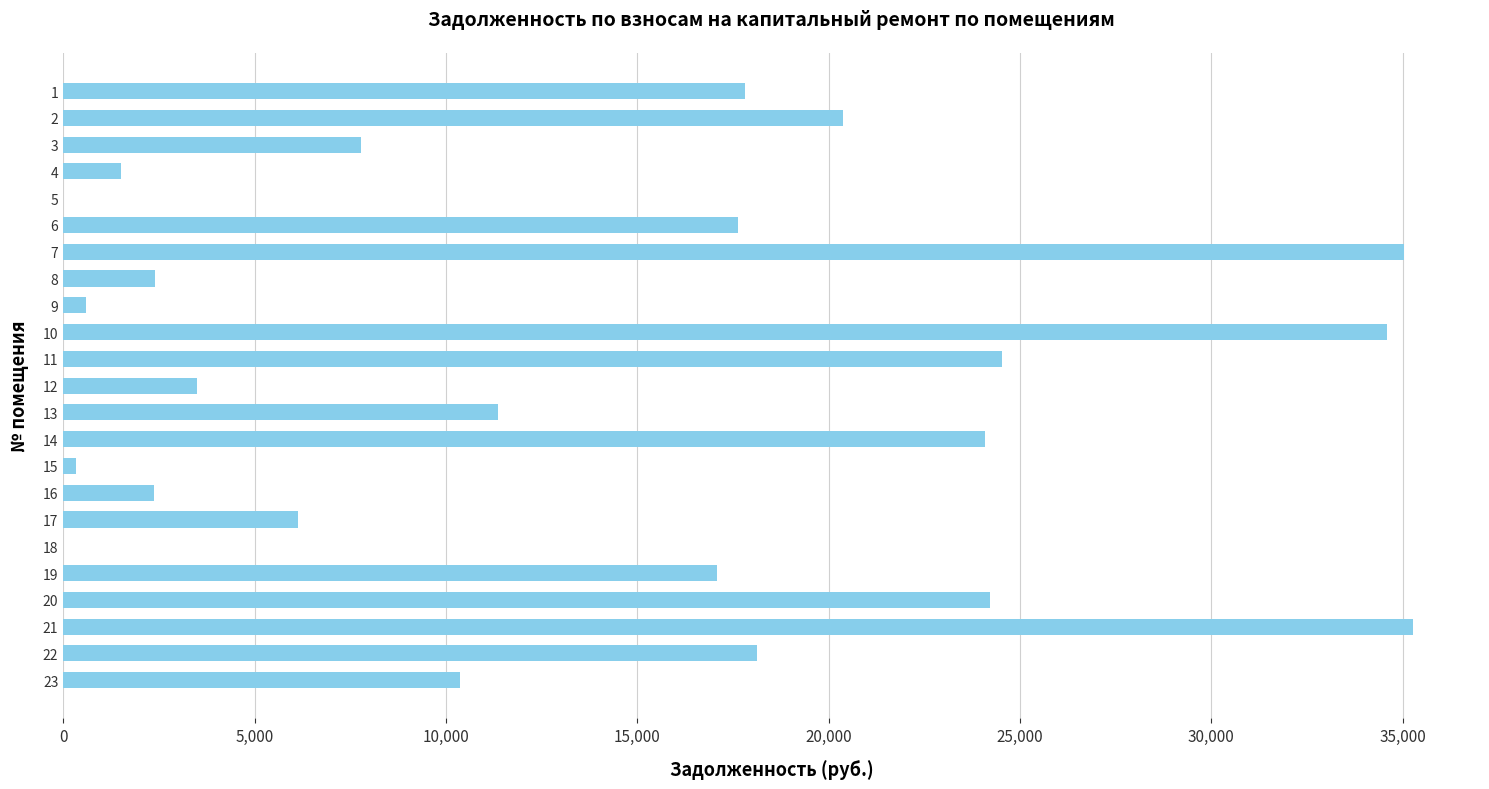

How many categories are shown in the chart?

23